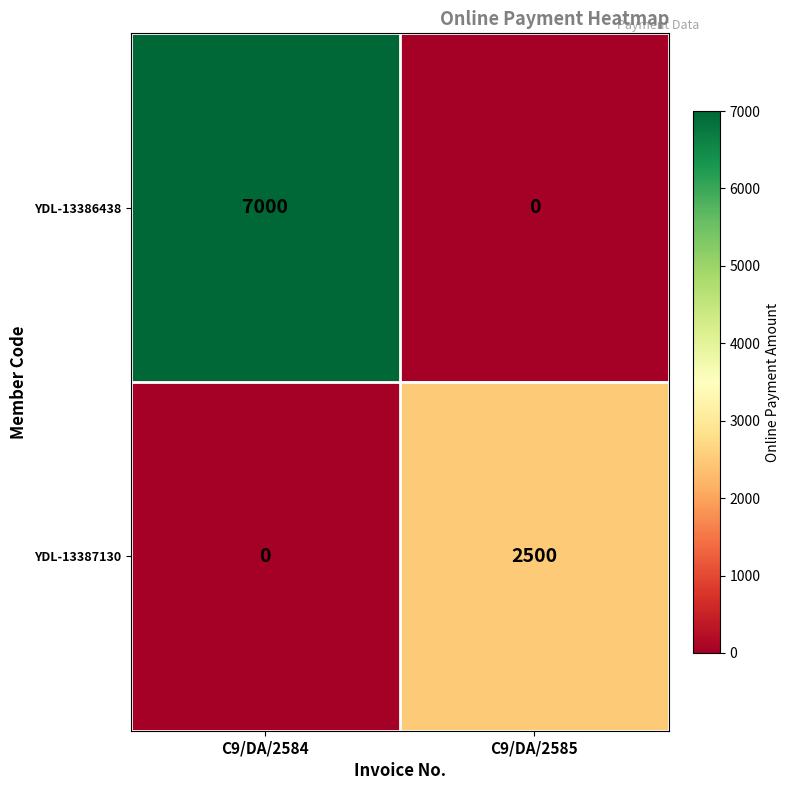

Reading right to left, what are all the values shown in this chart?

YDL-13386438: 0	7000
YDL-13387130: 2500	0